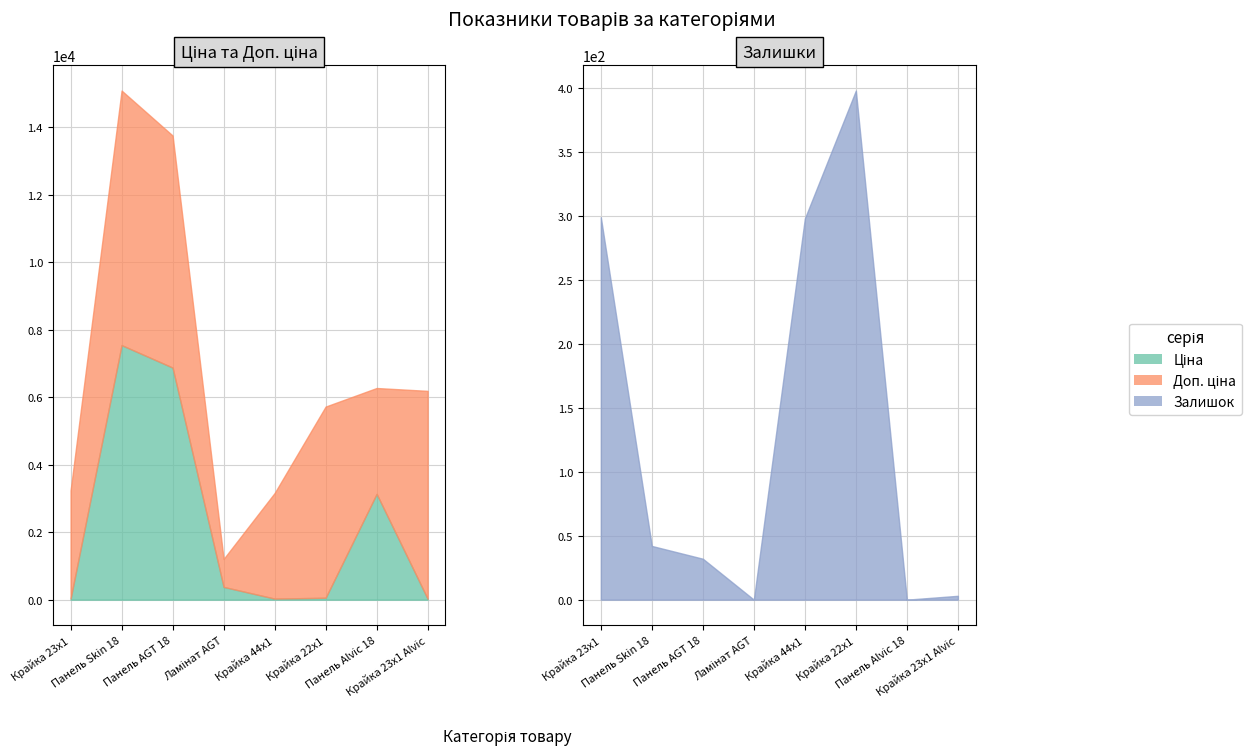

What is the sum of all Залишок values?

1072.0